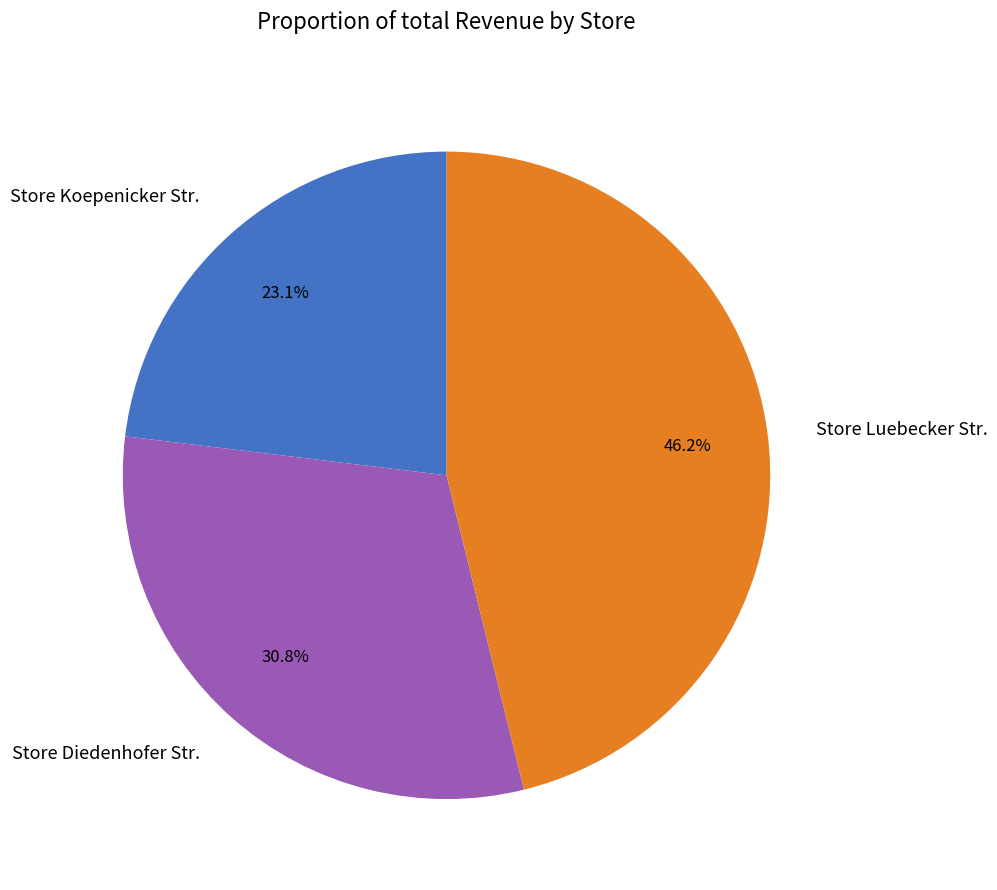

Which category has the smallest portion of the pie?

Store Koepenicker Str.